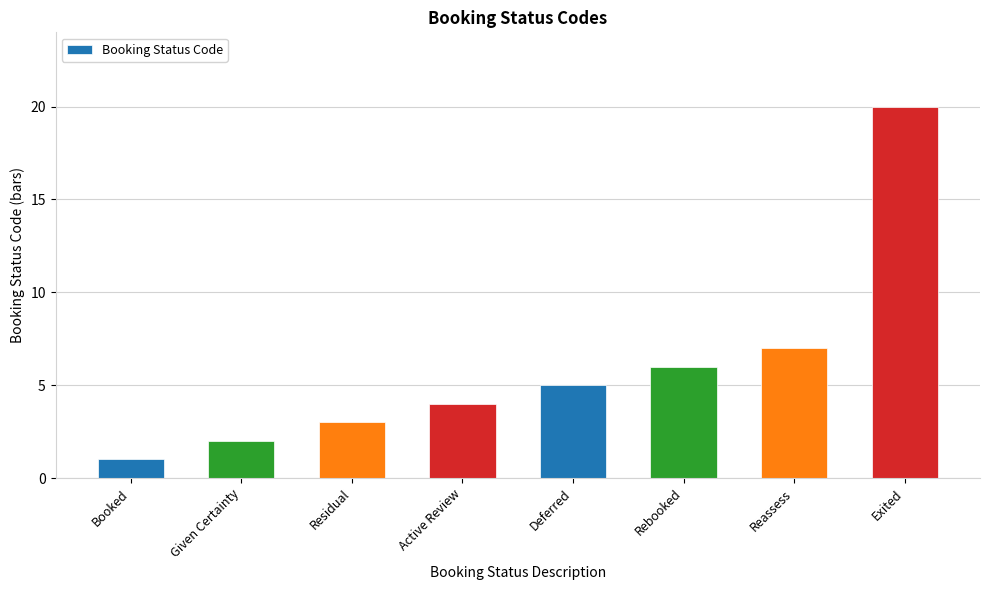

What is the maximum value shown in the chart?

20